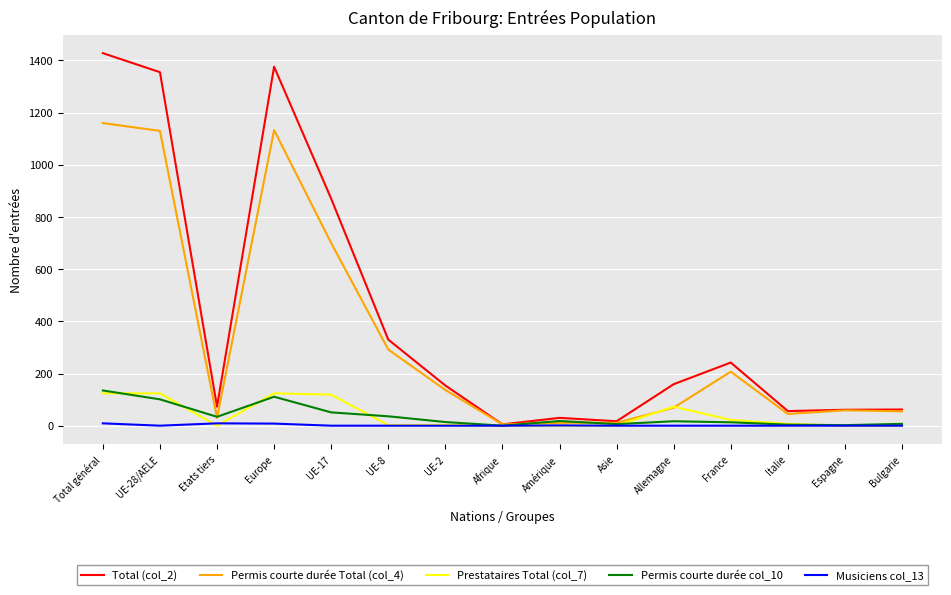

What are all the series names shown in the legend?

Total (col_2), Permis courte durée Total (col_4), Prestataires Total (col_7), Permis courte durée col_10, Musiciens col_13